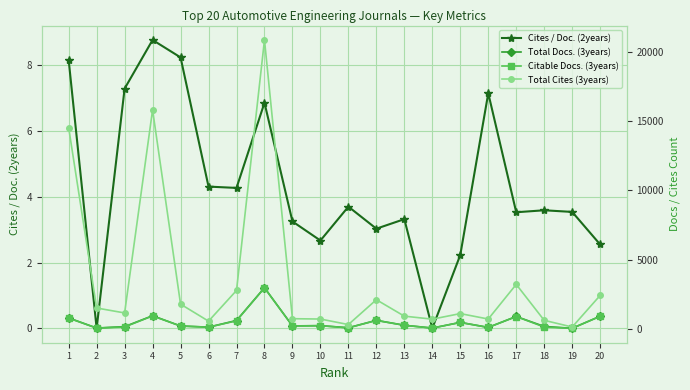

Which category has the highest value in the Cites / Doc. (2years) series?

4